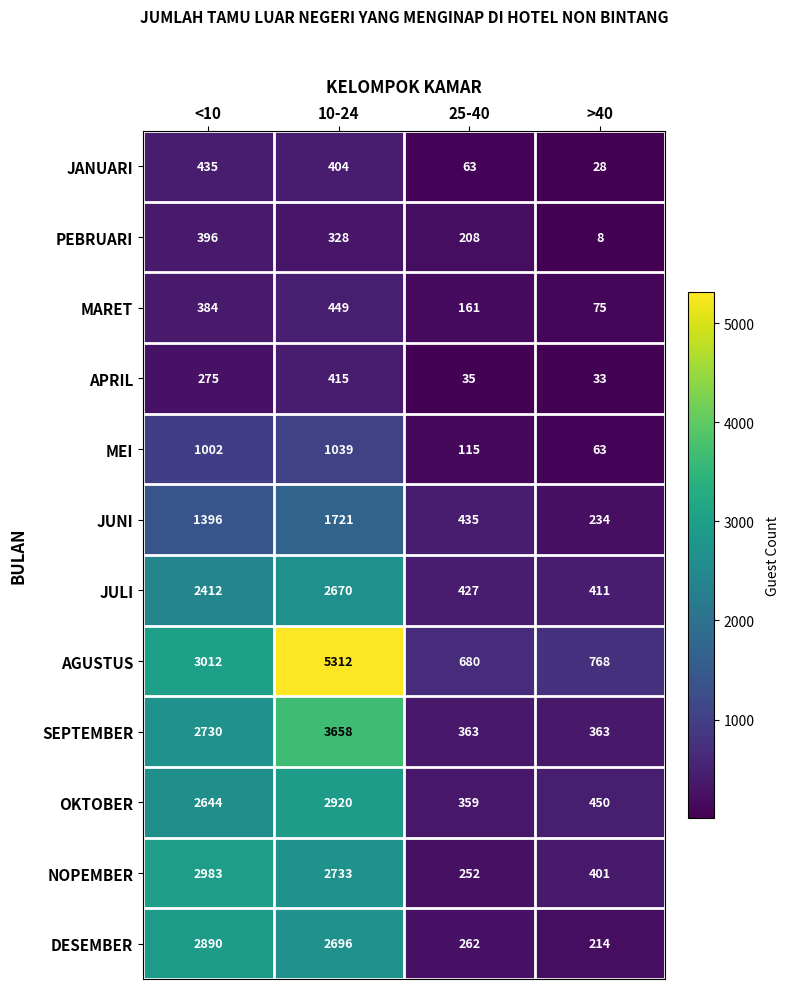

At how many categories does at least one series exceed 628?

4